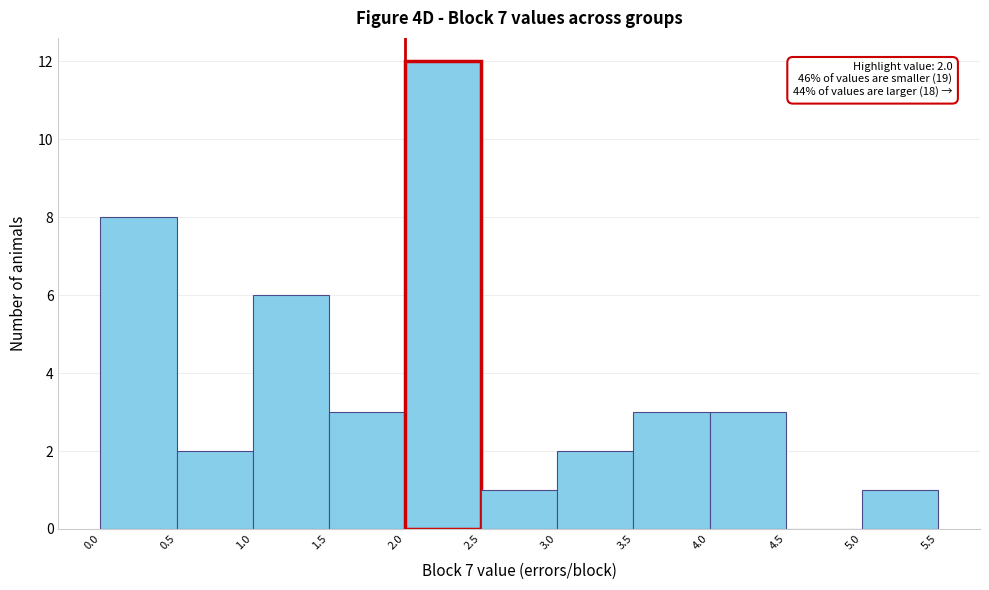

Which range on the x-axis has the tallest bar?

2.0 to 2.5